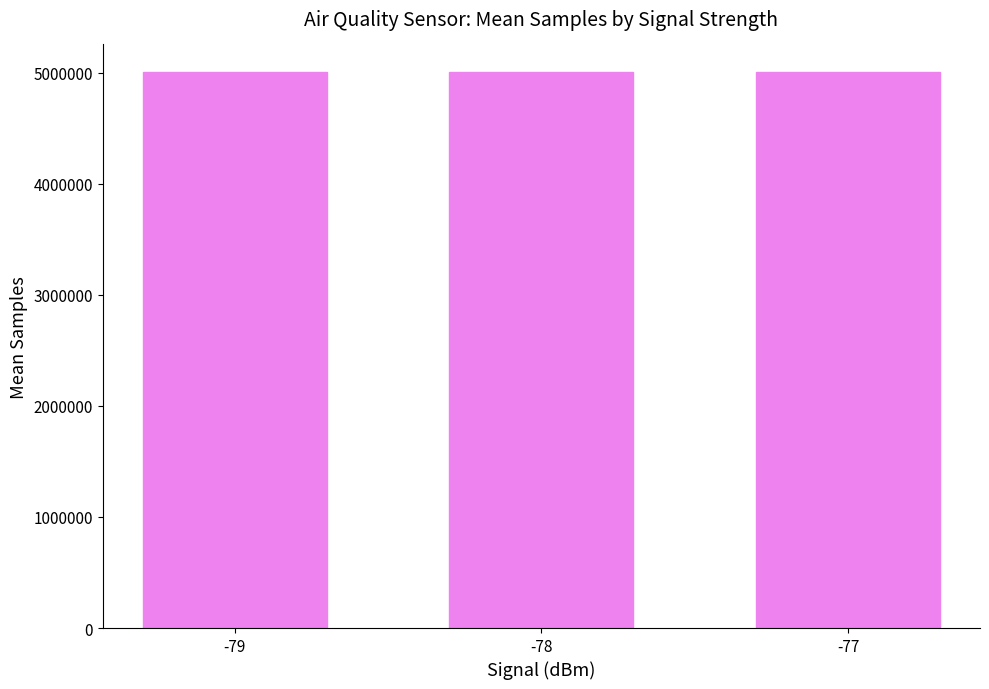

What is the difference between the second highest and minimum values?

530.7